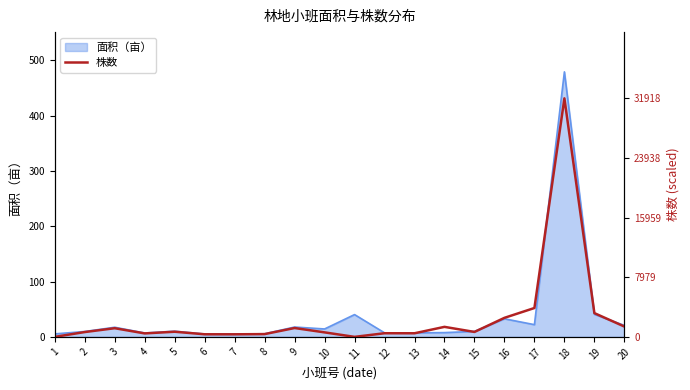

What is the maximum value for 面积（亩）?

479.3